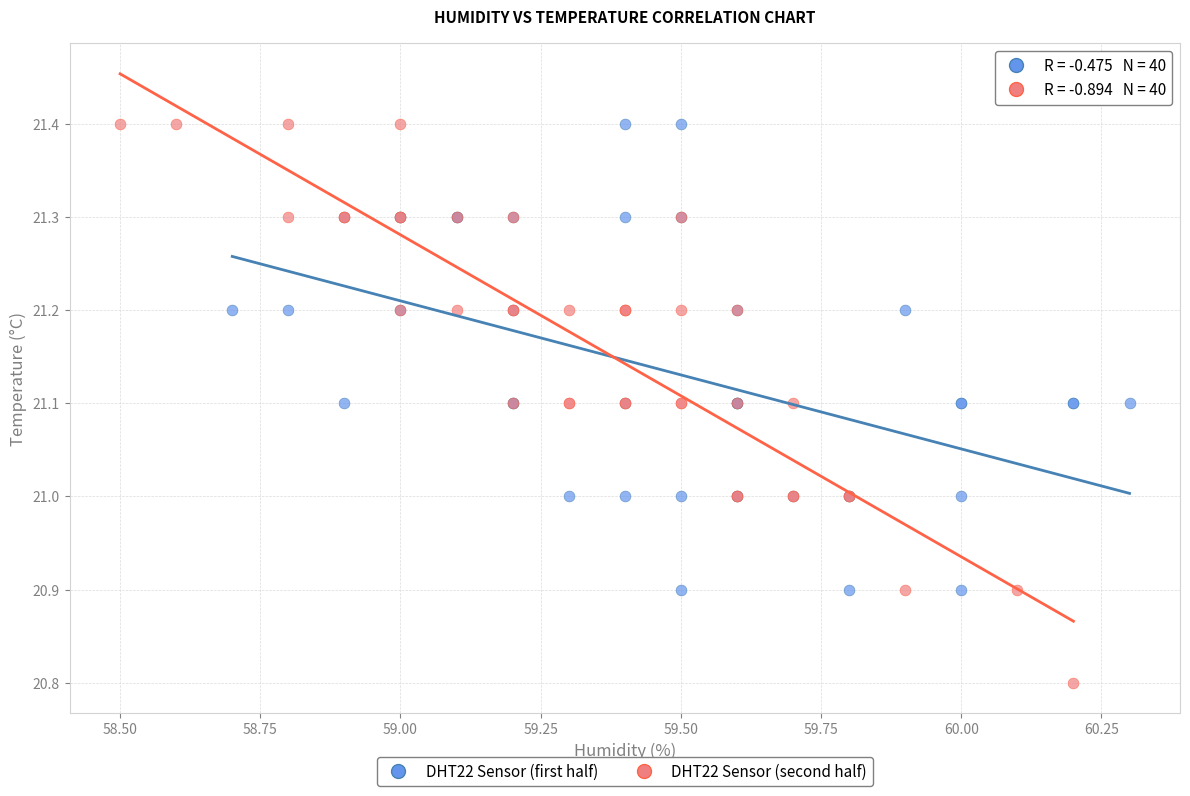

Which series has the largest Y range (max minus min)?

DHT22 Sensor (second half)